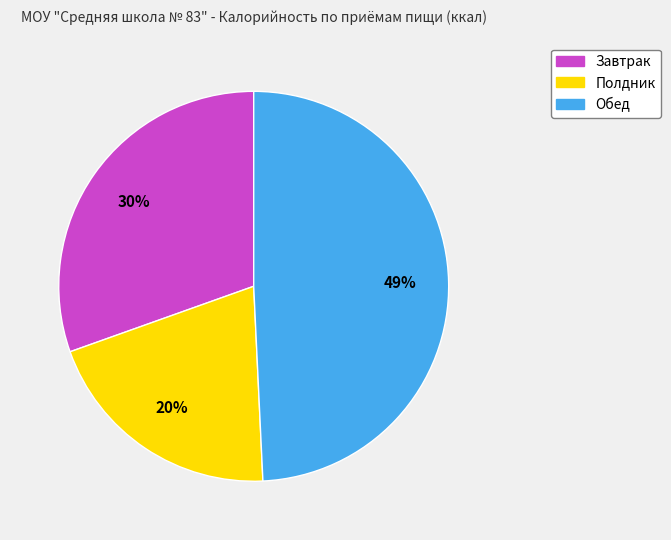

Rank the categories by value from highest to lowest.

Обед, Завтрак, Полдник